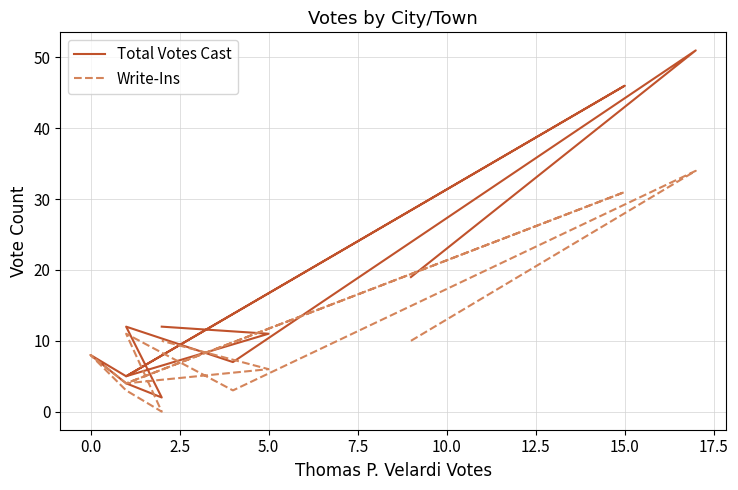

The value of Write-Ins at 15.0 is 1. True or false?

False